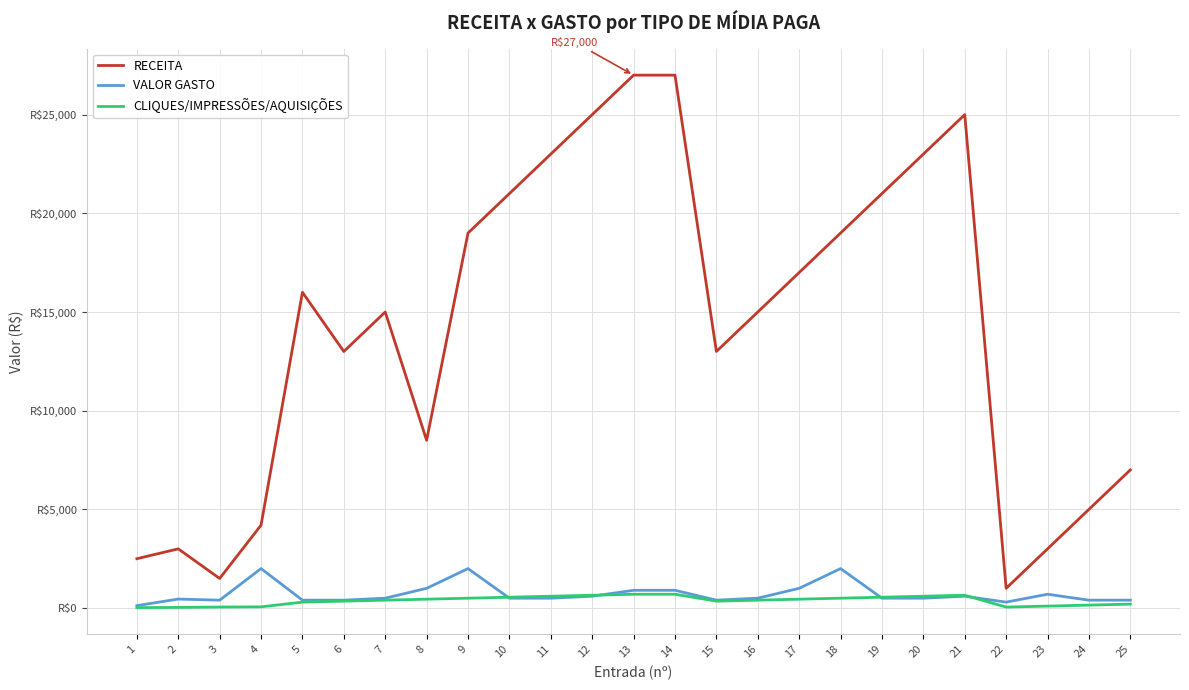

List the labels in order of CLIQUES/IMPRESSÕES/AQUISIÇÕES value, smallest first.

1, 2, 22, 3, 4, 23, 24, 25, 5, 6, 15, 7, 16, 8, 17, 9, 18, 10, 19, 11, 20, 12, 21, 13, 14